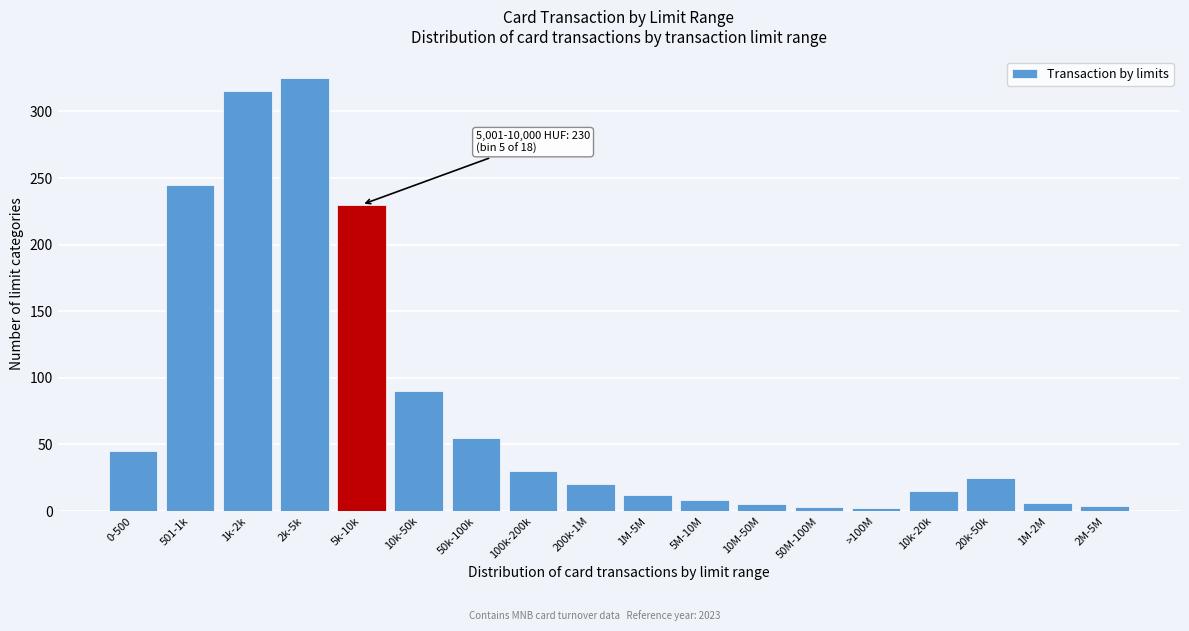

Approximately how many times larger is the value at 5k-10k compared to 1M-5M?

19.2